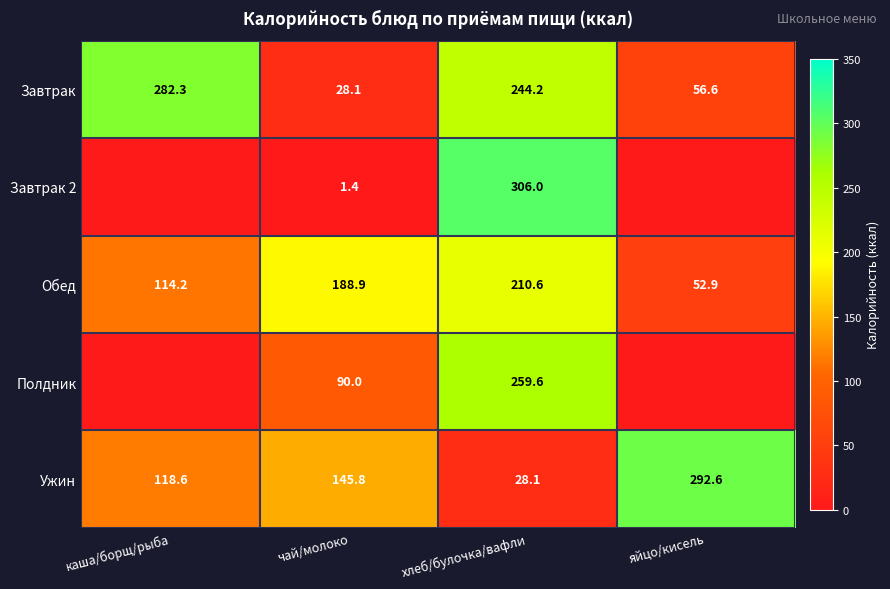

How many data points in Завтрак are above 244?

2